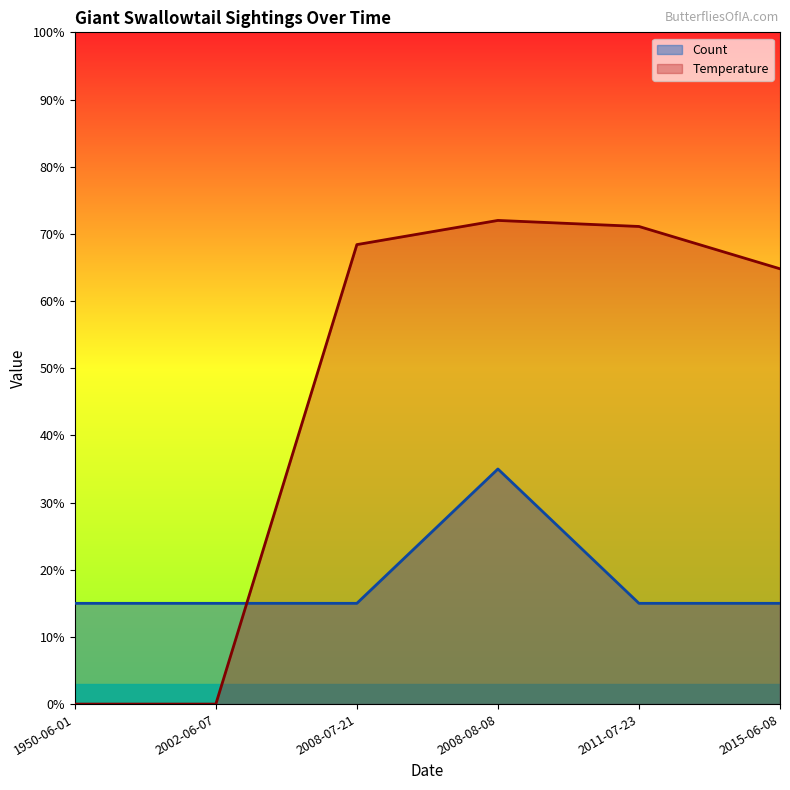

Reading left to right, extract all data points from this chart.

Count: 15.0	15.0	15.0	35.0	15.0	15.0
Temperature: 0.0	0.0	68.4	72.0	71.1	64.8